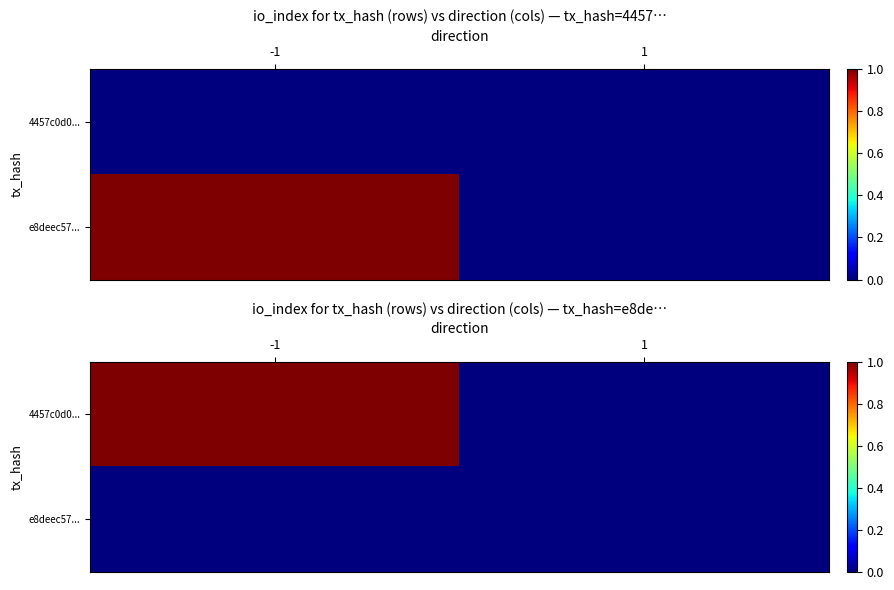

How many data points in 4457c0d0... are less than 1?

1